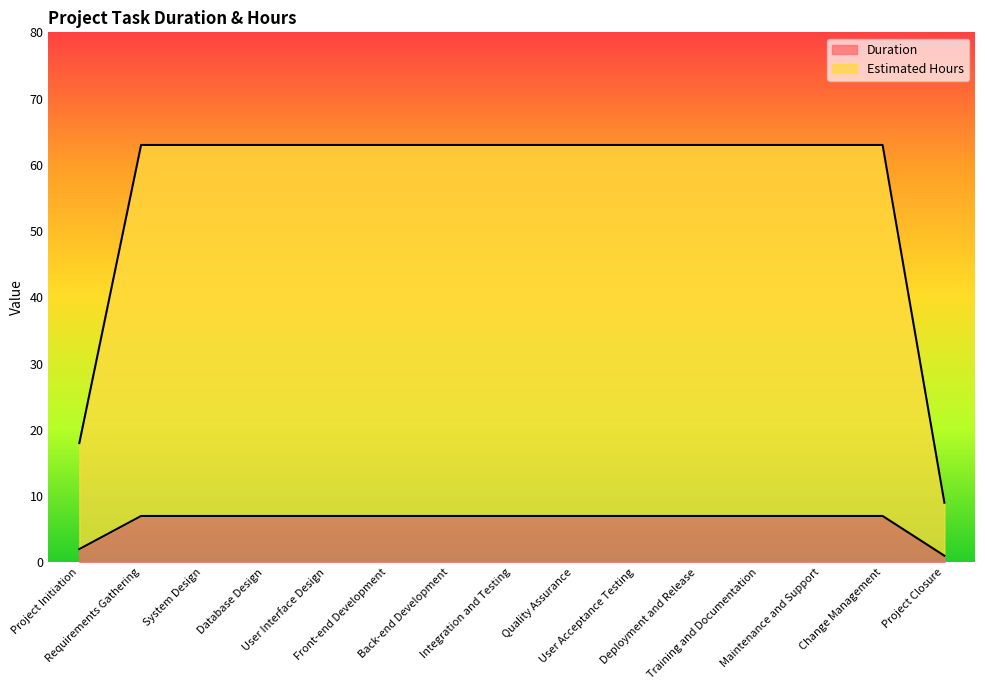

Does the chart have visible grid lines?

No